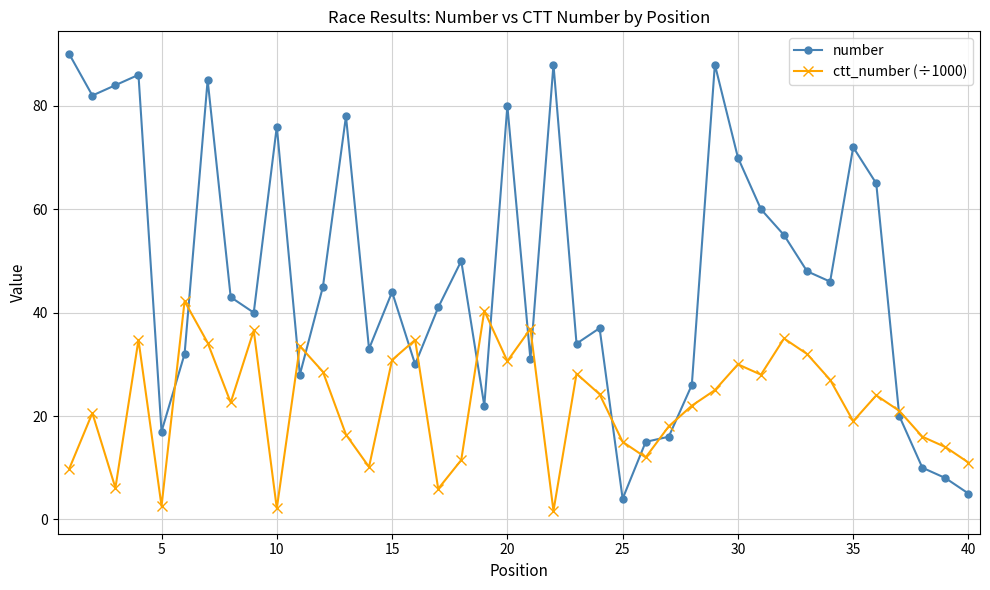

What is the difference between the maximum and minimum values in the ctt_number (÷1000) series?

40.6